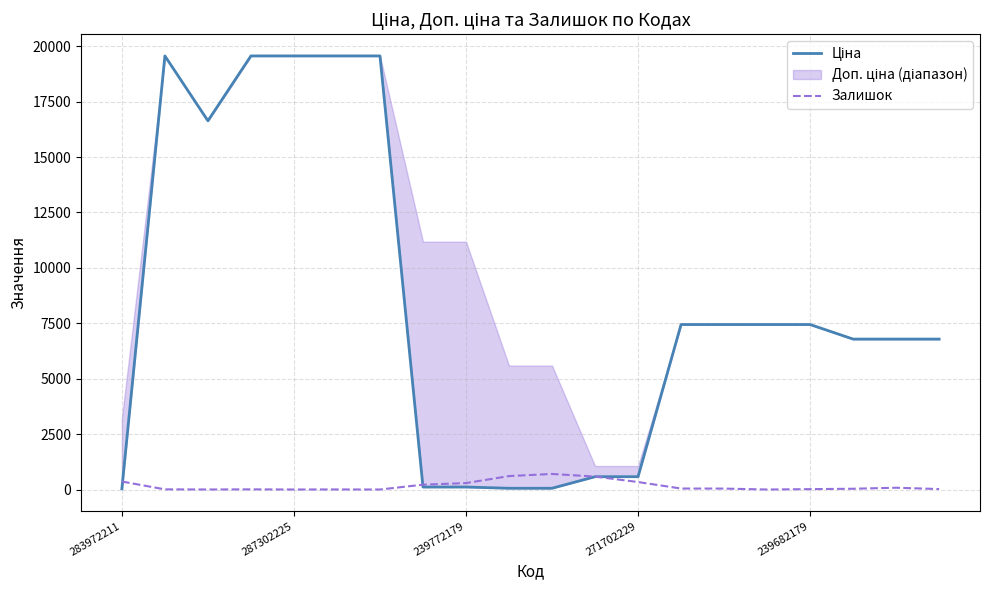

The Залишок series shows 337 at 271702229. True or false?

True